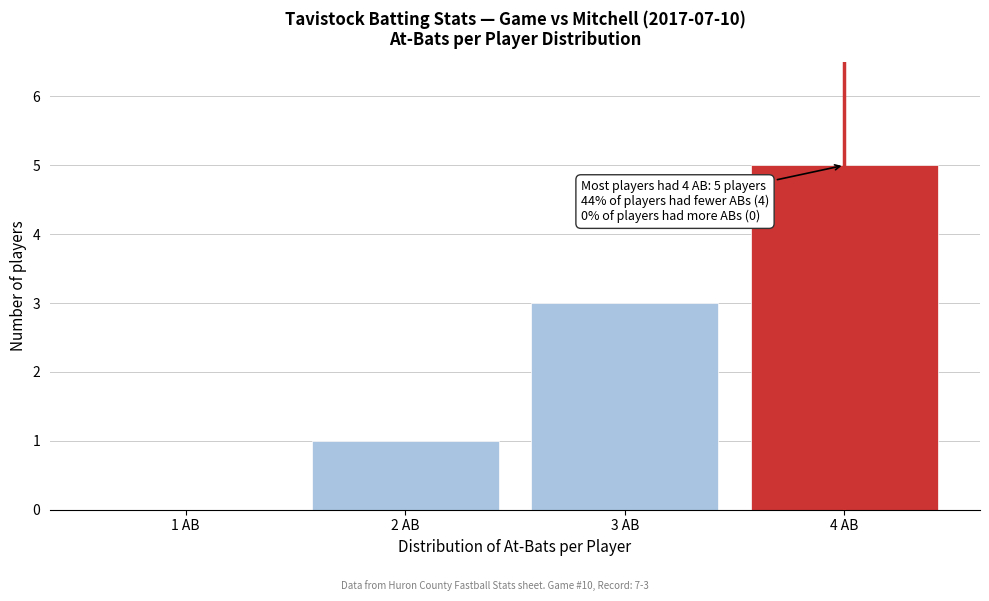

Reading left to right, what are all the values shown in this chart?

1 AB=0	2 AB=1	3 AB=3	4 AB=5